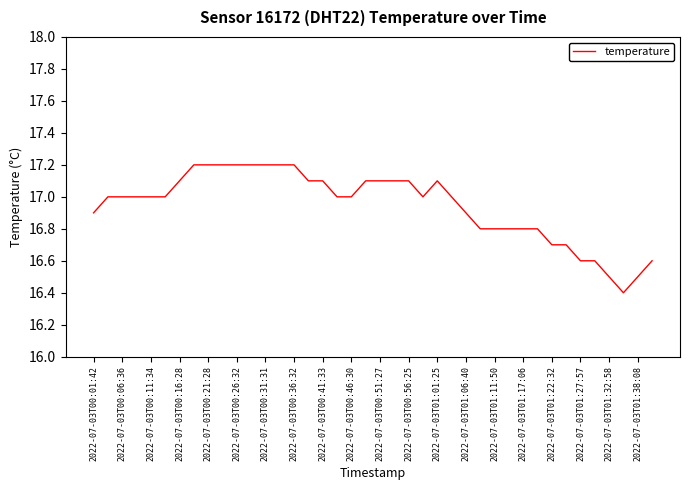

What is the smallest value displayed?

16.4